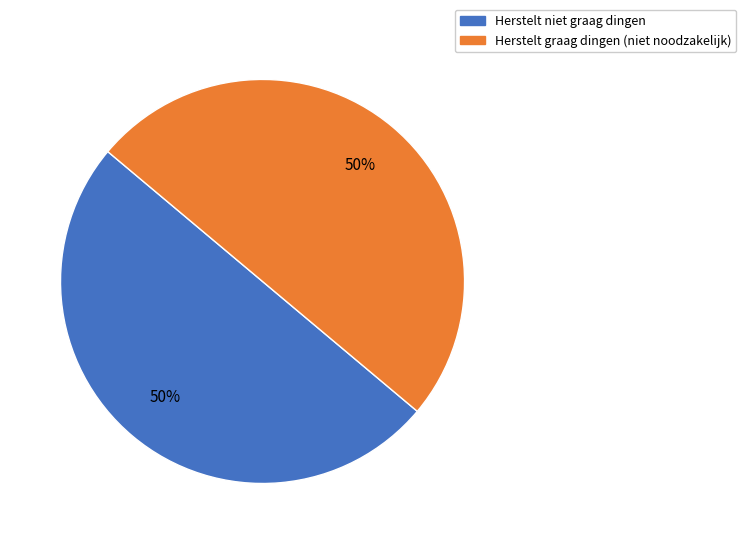

Combined, do Herstelt niet graag dingen and Herstelt graag dingen (niet noodzakelijk) account for over 50%?

Yes